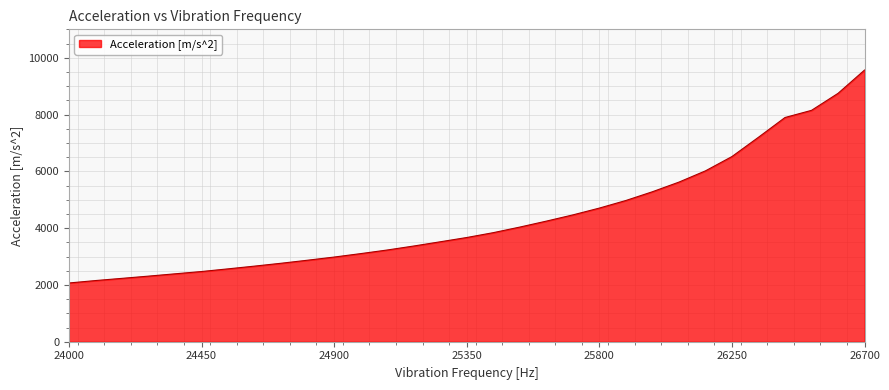

What is the difference between the maximum and minimum values?

7498.5